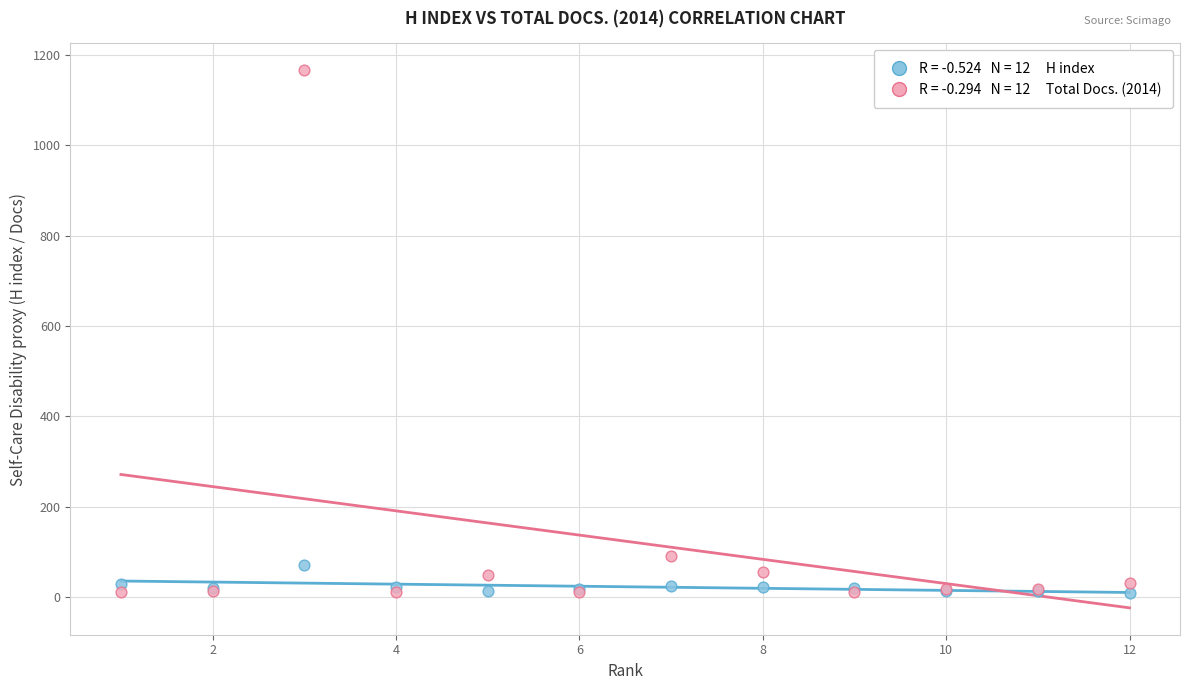

Across all series, what Y value is closest to 587?

91